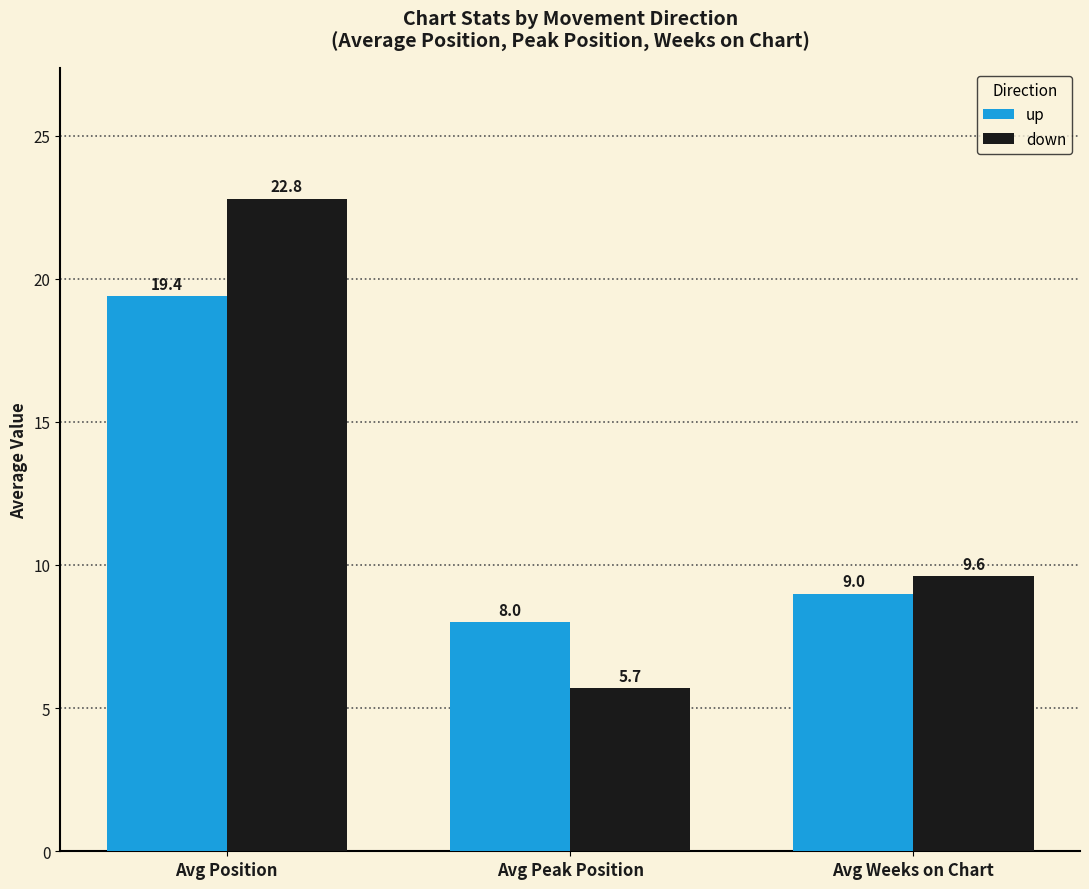

Between Avg Position and Avg Weeks on Chart, which series saw the biggest shift?

down